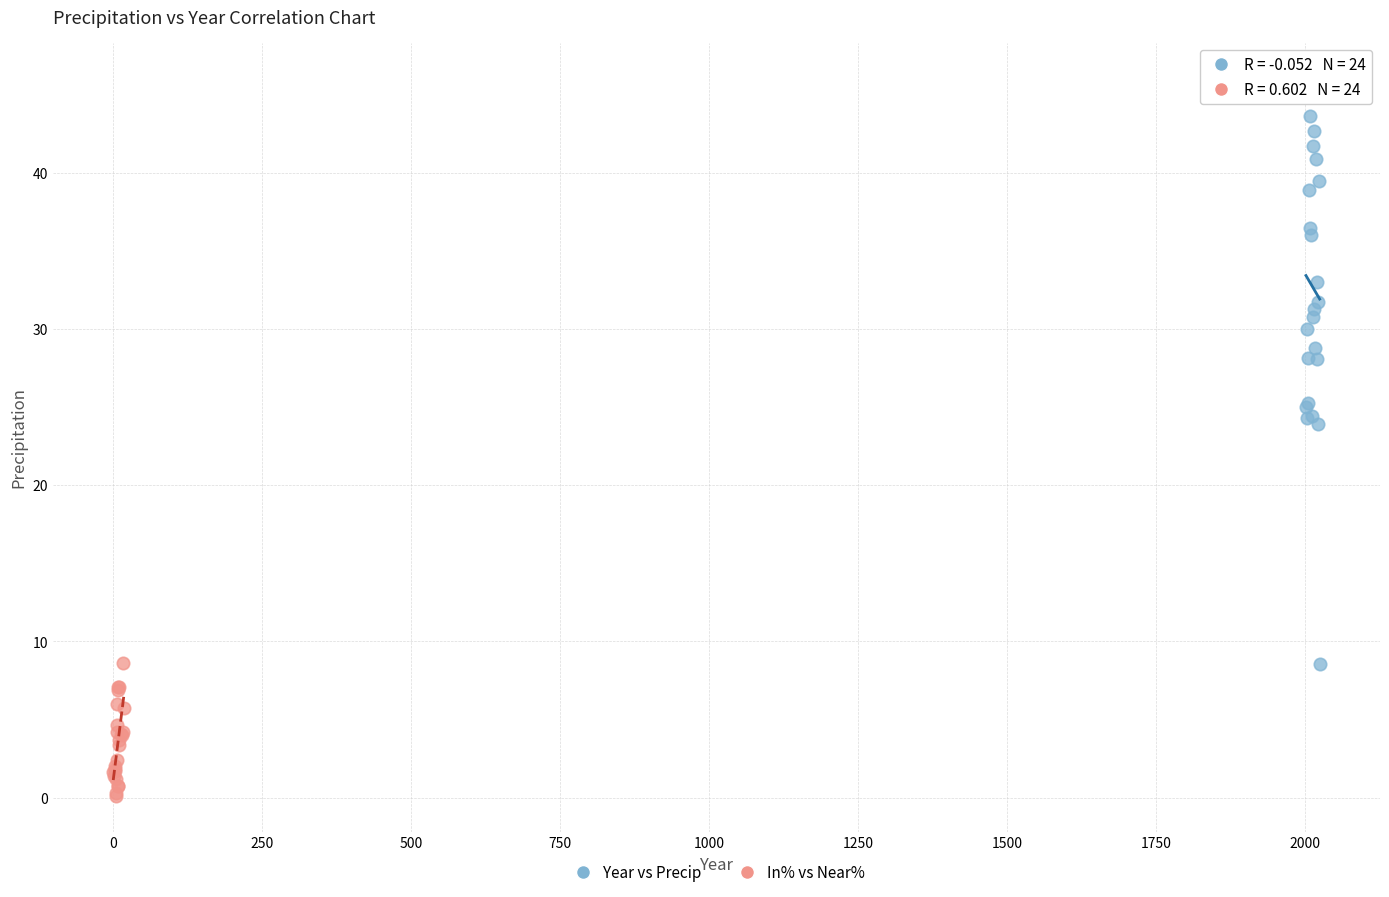

Which series reaches the maximum Y coordinate?

Year vs Precip